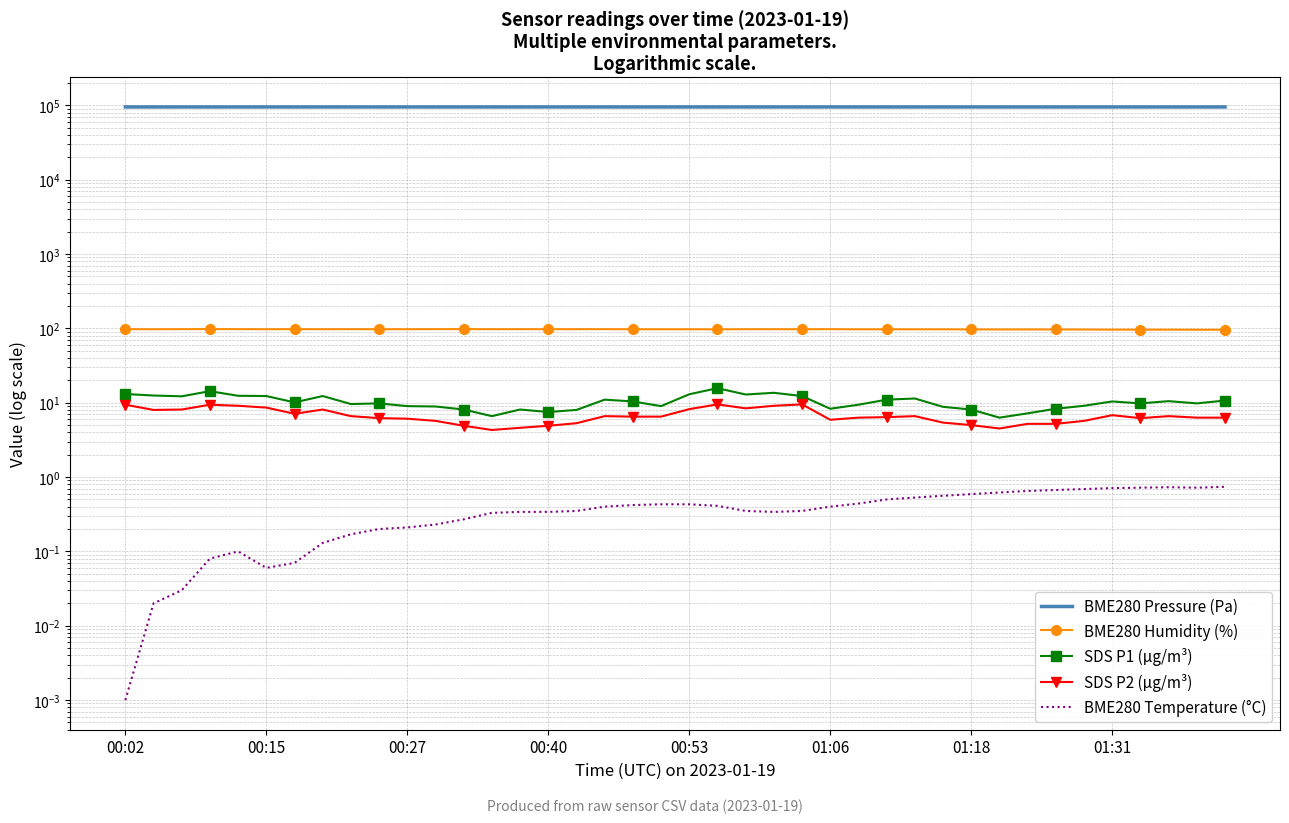

Is the value of BME280 Temperature (°C) at 36 greater than the value of BME280 Pressure (Pa) at 29?

No